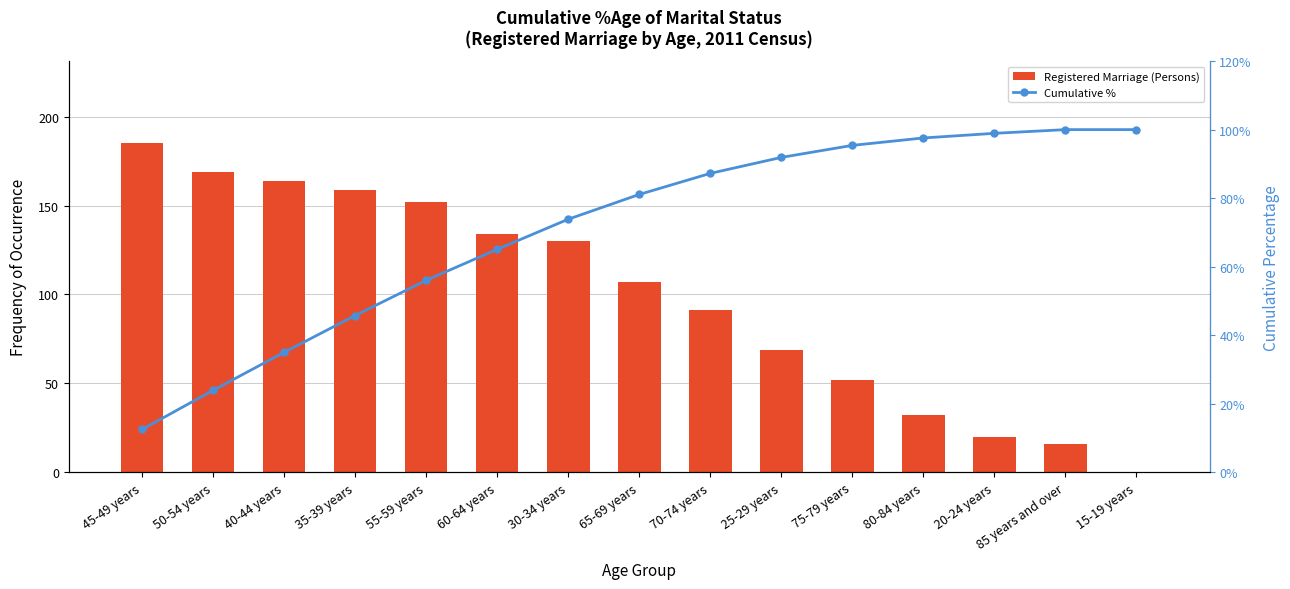

Read the Cumulative % value at 20-24 years.

98.9